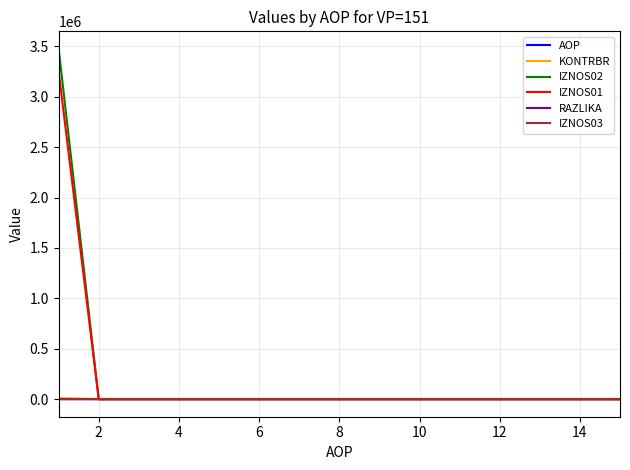

Which series has the largest range (max minus min)?

IZNOS02